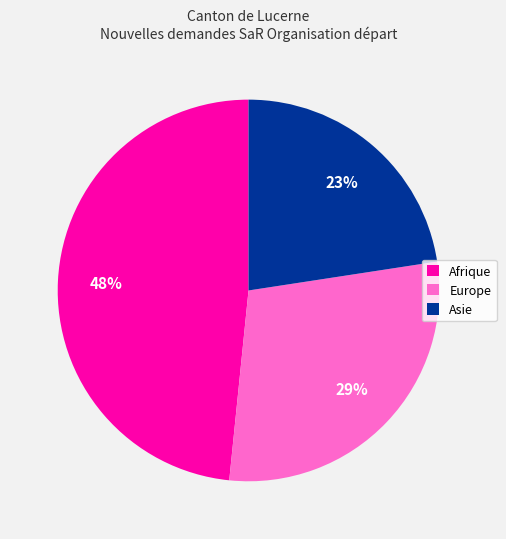

Do Europe and Asie together represent more than half of the pie?

Yes